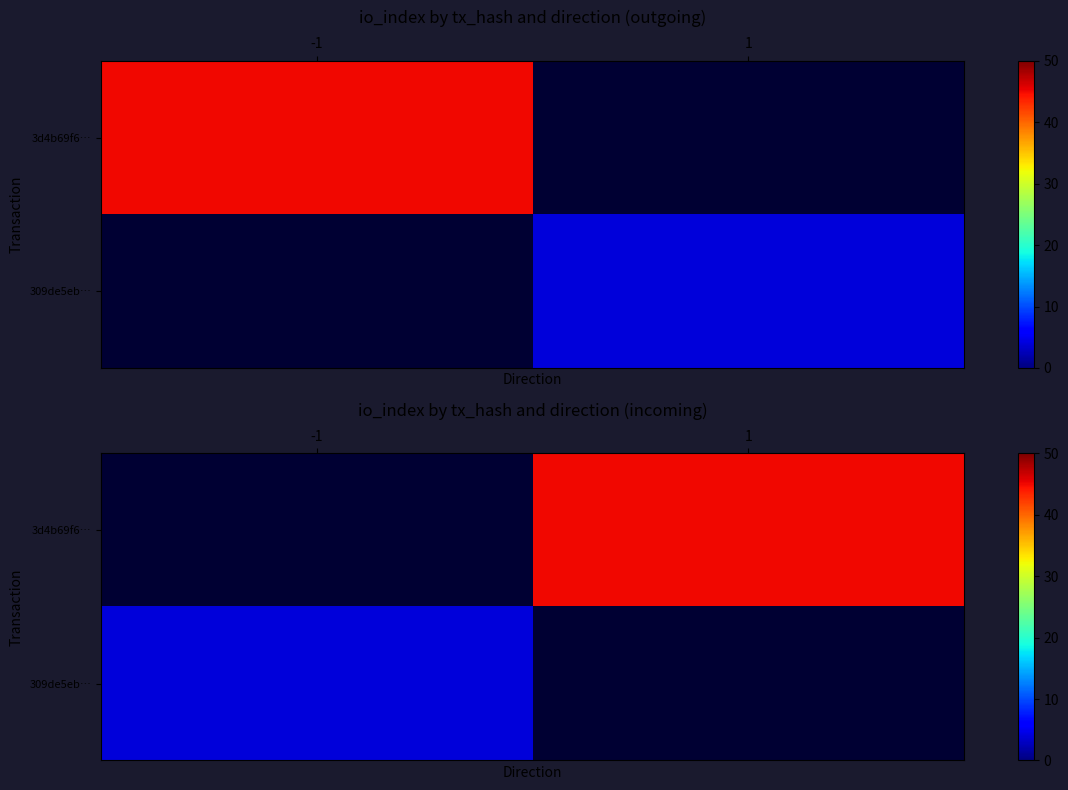

At 1, list the series in order from largest to smallest.

3d4b69f6…, 309de5eb…